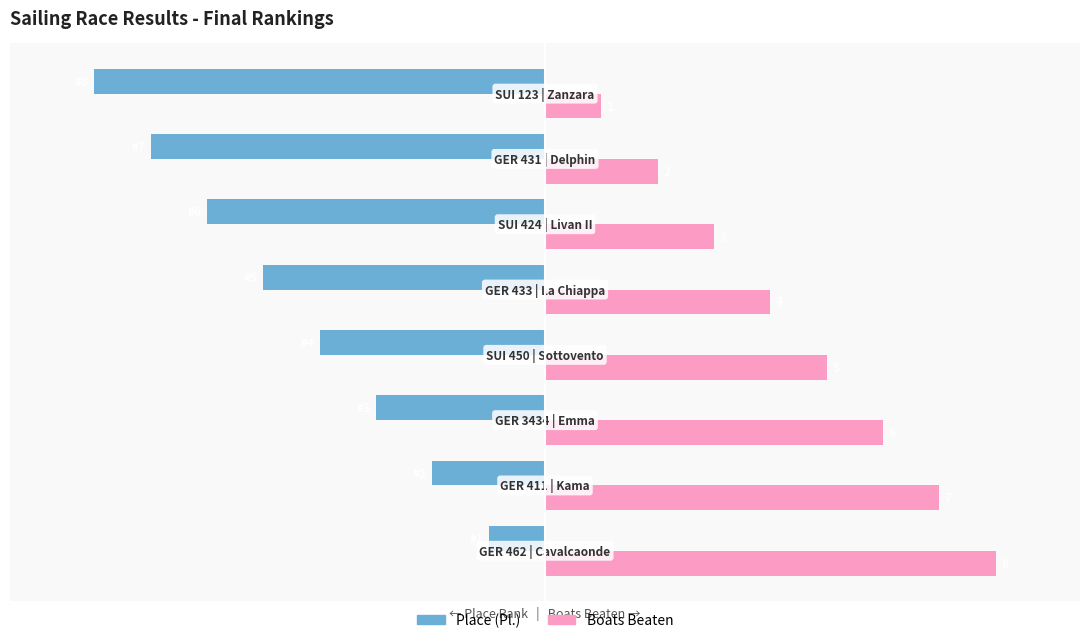

Which series has the largest total across all categories?

Boats Beaten